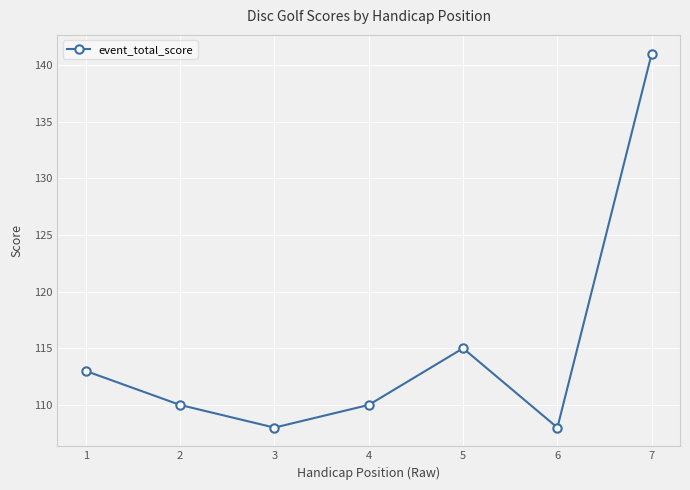

At which category does the chart reach its peak across all series?

7